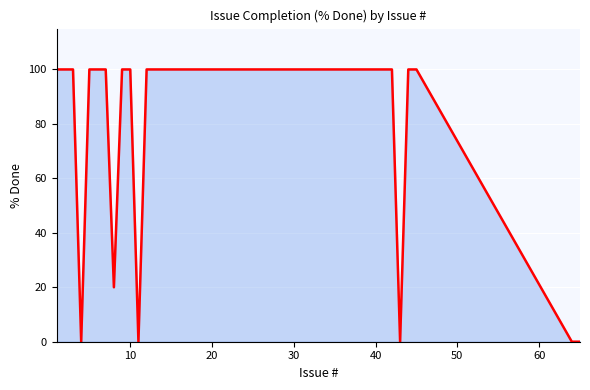

What is the difference between the maximum and minimum values?

100